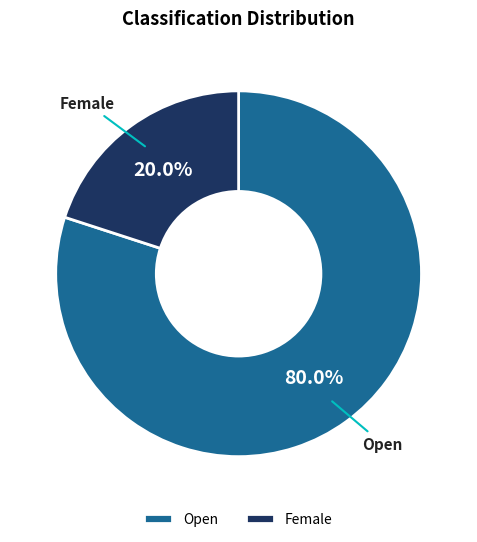

What is the smallest slice in the pie chart?

Female